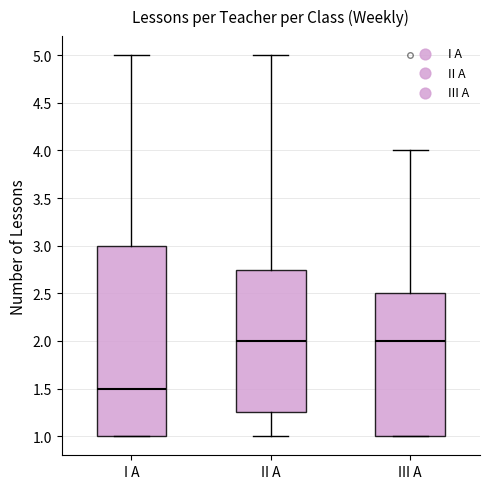

Reading left to right, transcribe this box plot: for each box, give where its median line is, the range the box spans, and where its two whiskers end, as read against the y-axis. The values are not printed on the chart, so give them approximately, as read against the axis.

I A: median 1.50, box 1.00 to 3.00, whiskers 1.00 to 5.00
II A: median 2.00, box 1.25 to 2.75, whiskers 1.00 to 5.00
III A: median 2.00, box 1.00 to 2.50, whiskers 1.00 to 4.00